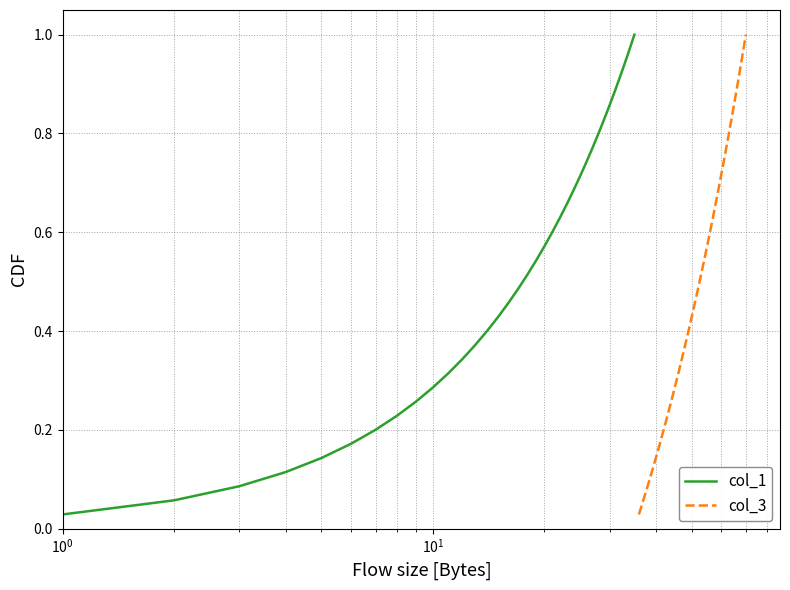

Does the chart have visible grid lines?

Yes